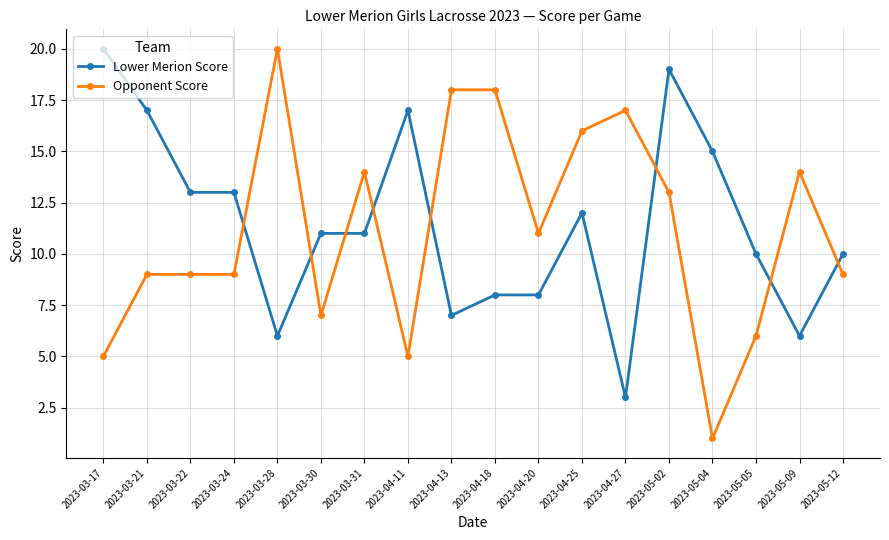

What is the label of the 3rd point from the right?

2023-05-05